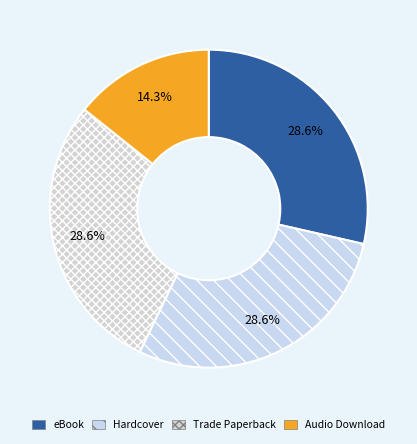

What is the change in value from Trade Paperback to Audio Download?

-1